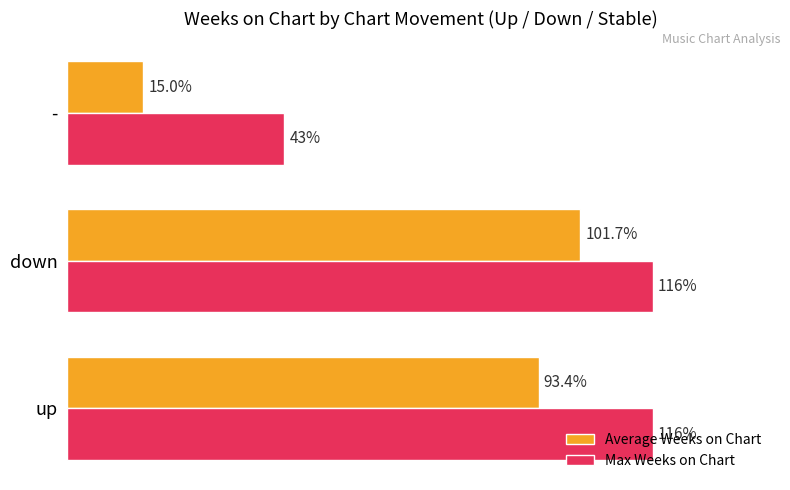

Which series has the largest total across all categories?

Max Weeks on Chart